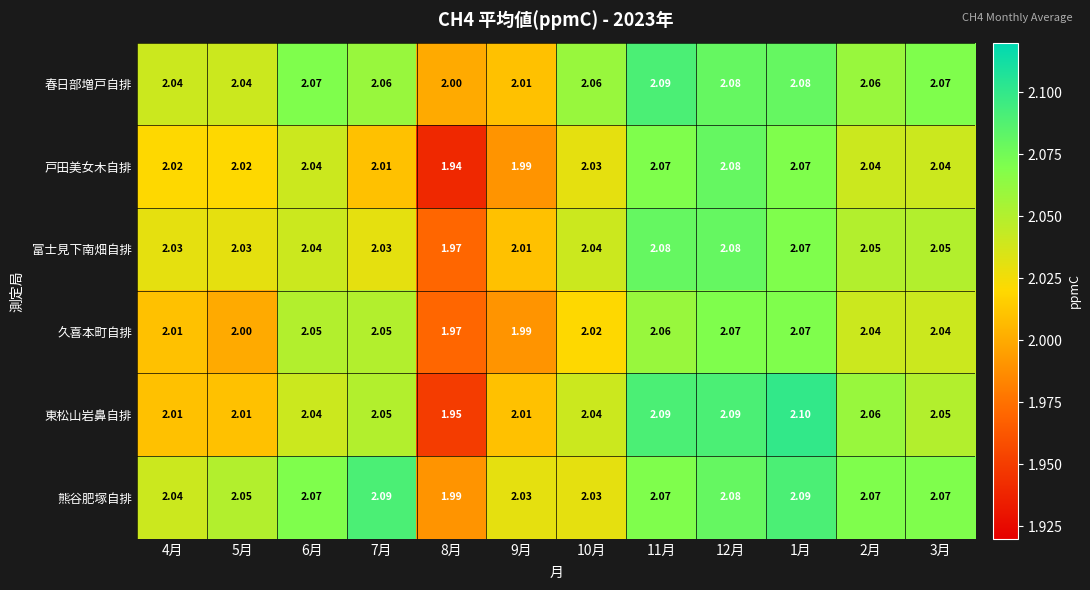

Which series has the largest total across all categories?

熊谷肥塚自排